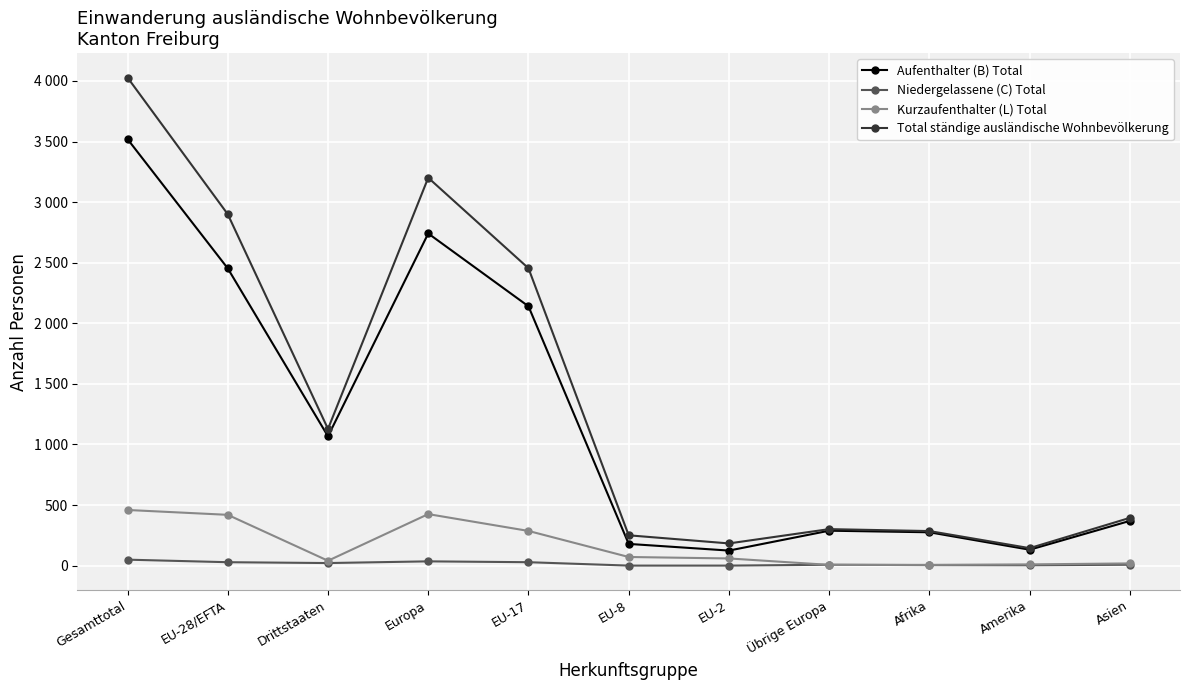

Rank the series by their maximum value, from highest to lowest.

Total ständige ausländische Wohnbevölkerung, Aufenthalter (B) Total, Kurzaufenthalter (L) Total, Niedergelassene (C) Total